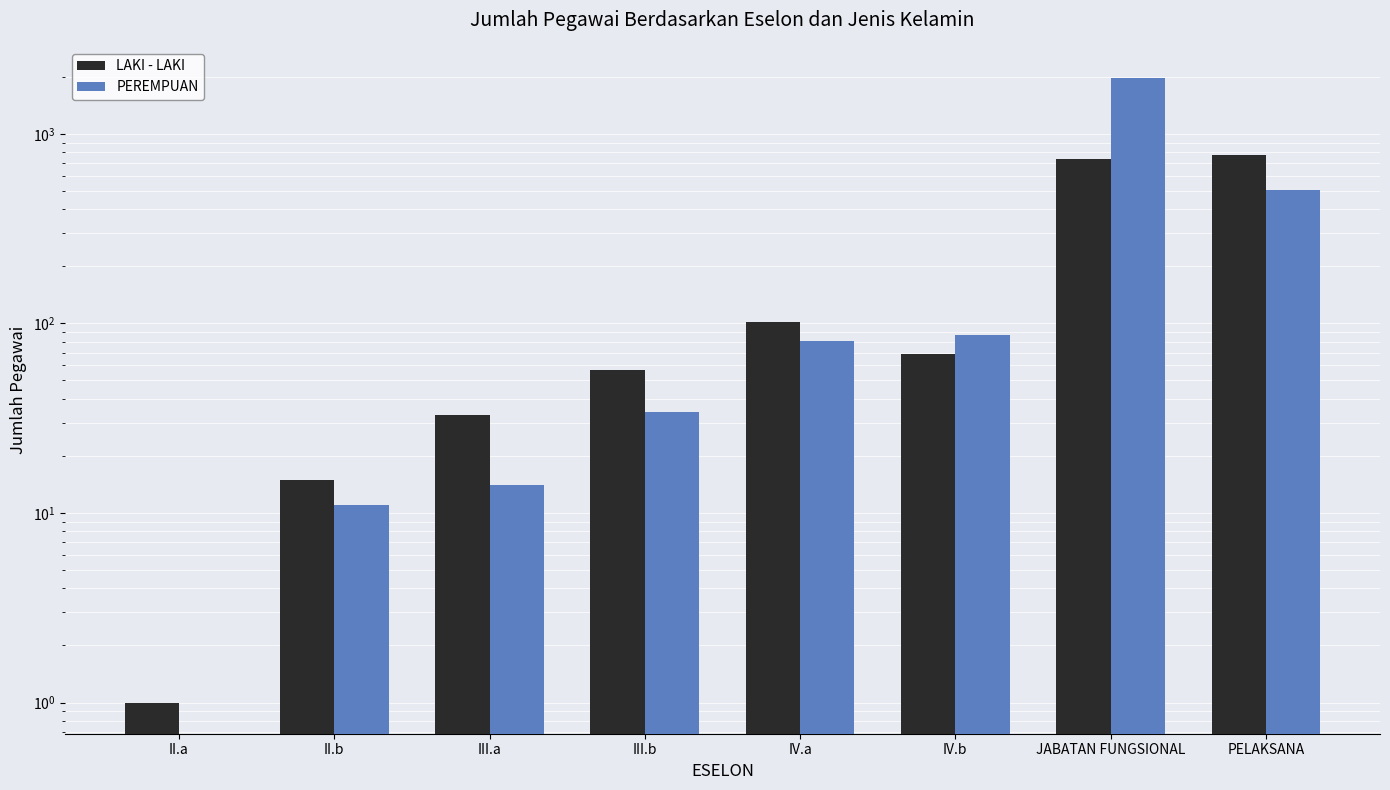

Reading right to left, list all the values displayed in this chart.

LAKI - LAKI: 773	737	69	102	57	33	15	1
PEREMPUAN: 508	1970	87	81	34	14	11	0